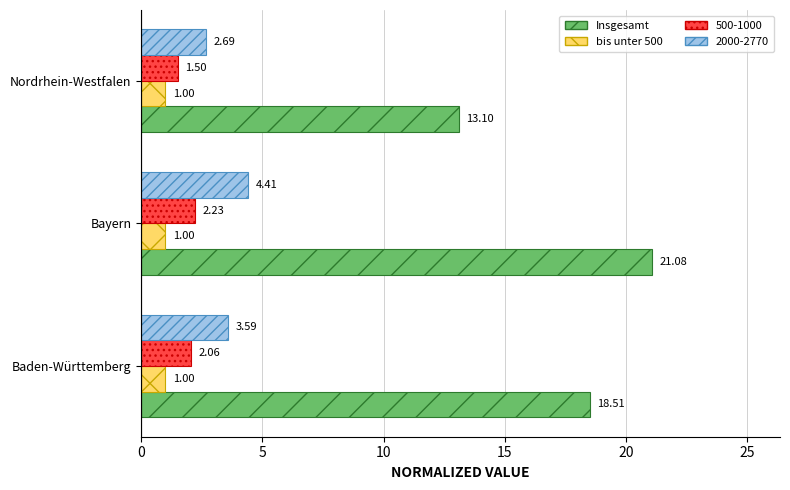

What is the greatest value displayed?

21.1